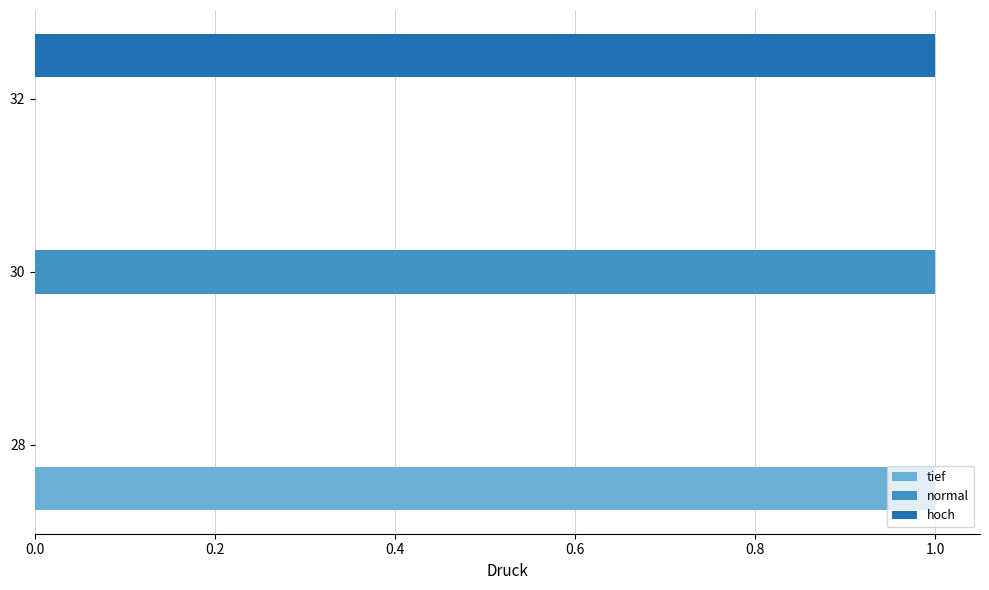

The normal series shows 0 at 32. True or false?

True